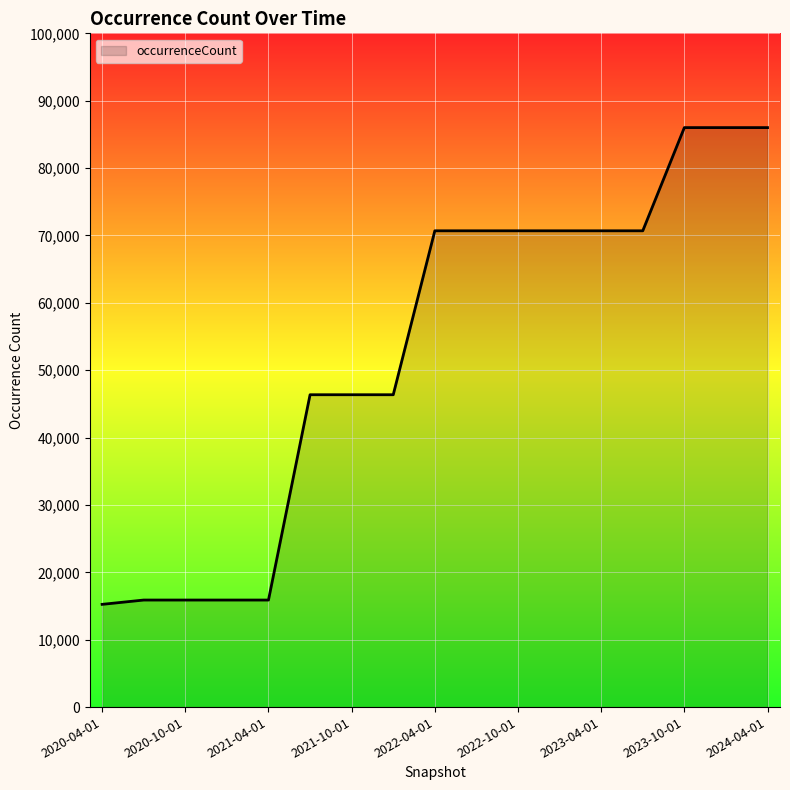

Reading left to right, what are all the values shown in this chart?

15248	15888	15888	15888	15888	46360	46360	46360	70692	70692	70692	70692	70692	70692	86008	86008	86008